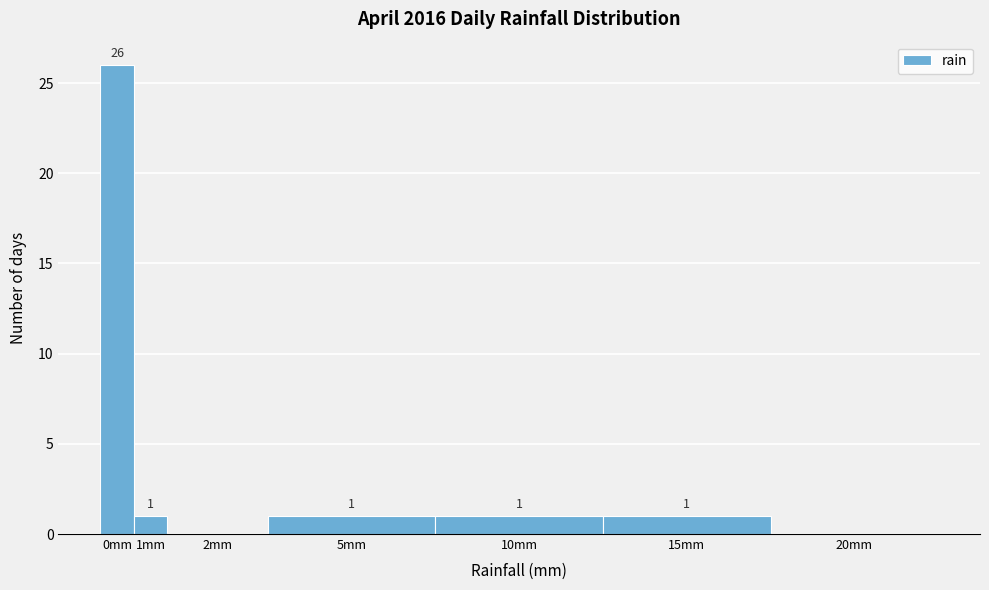

Reading left to right, what are all the values shown in this chart?

0mm=26	1mm=1	2mm=0	5mm=1	10mm=1	15mm=1	20mm=0